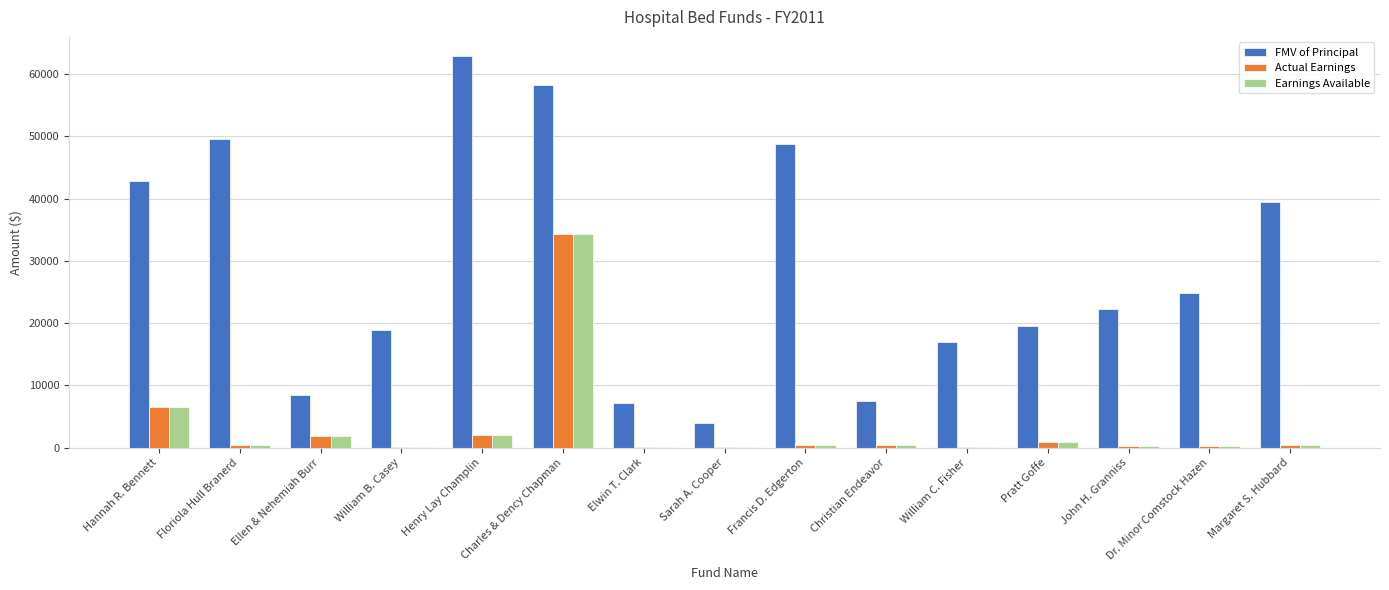

What is the highest value of the FMV of Principal series?

62812